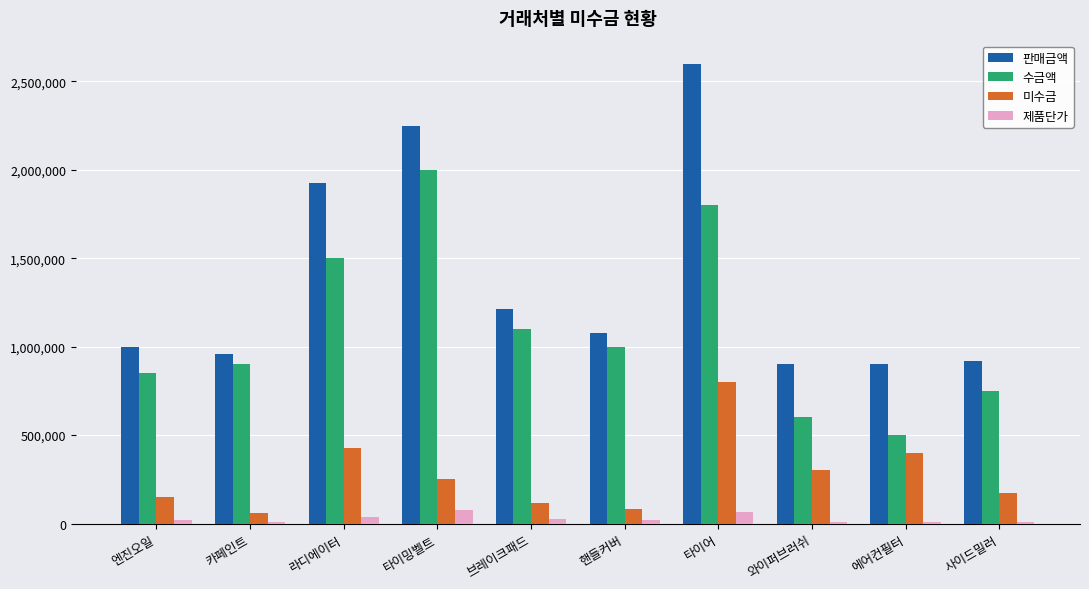

Is the value of 제품단가 at 타이어 greater than the value of 판매금액 at 에어컨필터?

No